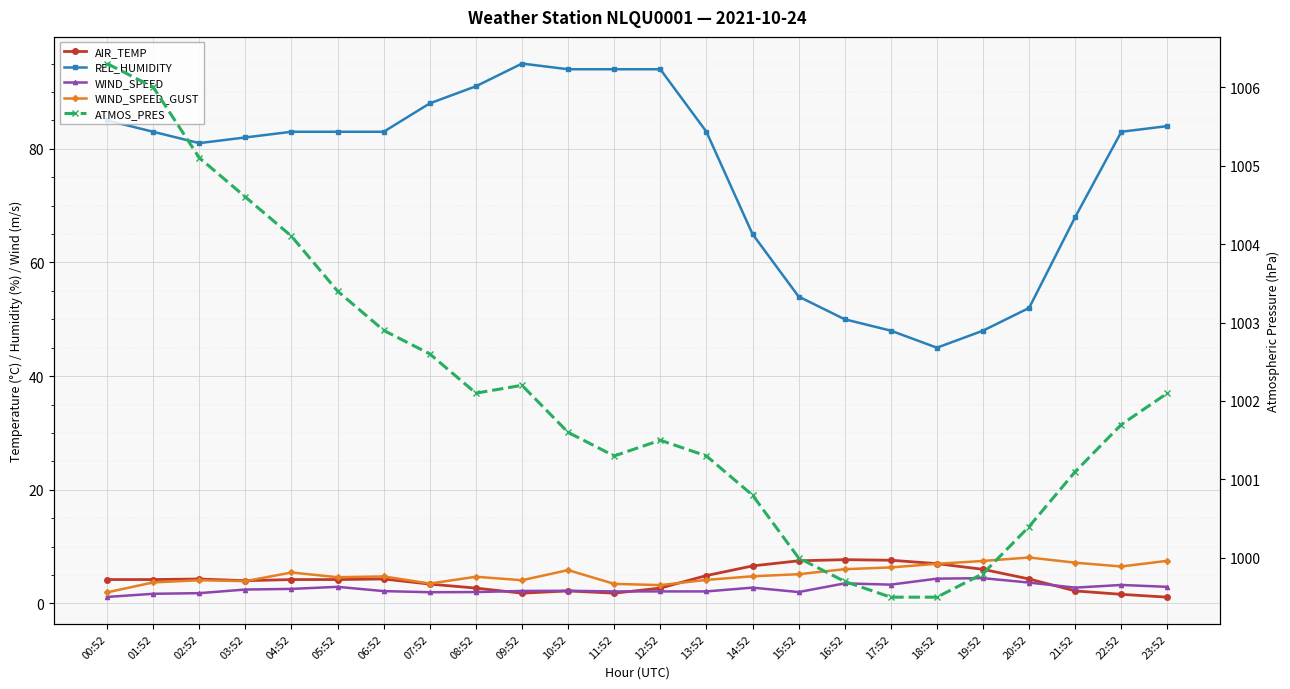

Is the value of REL_HUMIDITY at 08:52 greater than the value of WIND_SPEED_GUST at 02:52?

Yes